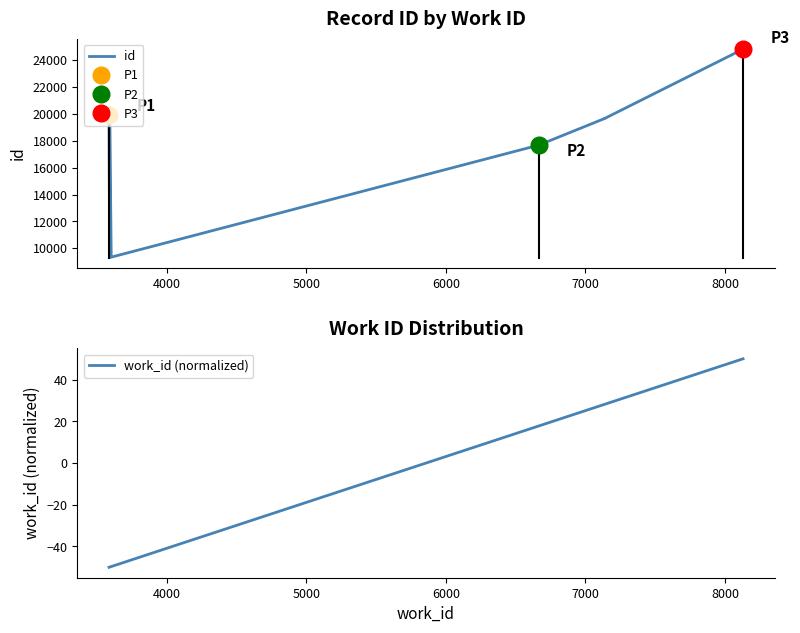

What is the value of the id point at the 7th from the left?

19651.0